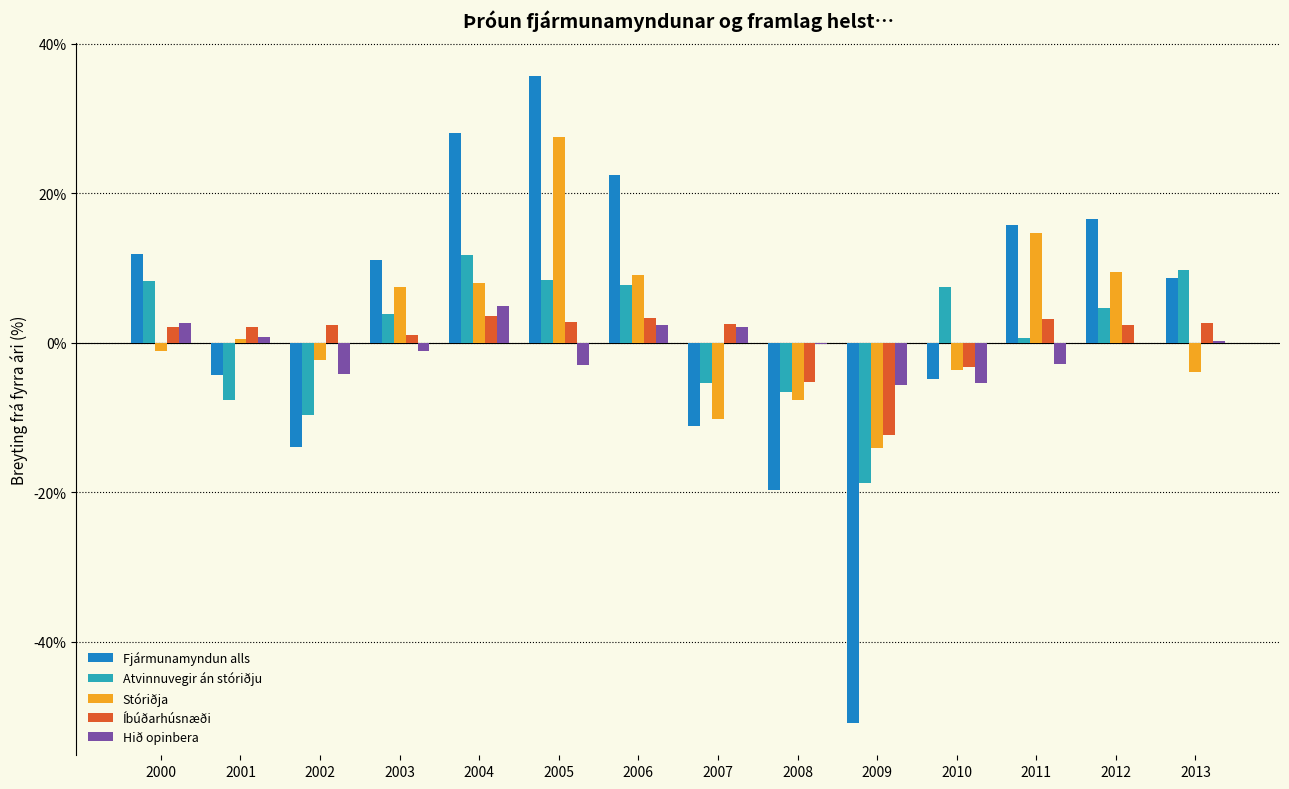

How many distinct data groups are displayed?

5